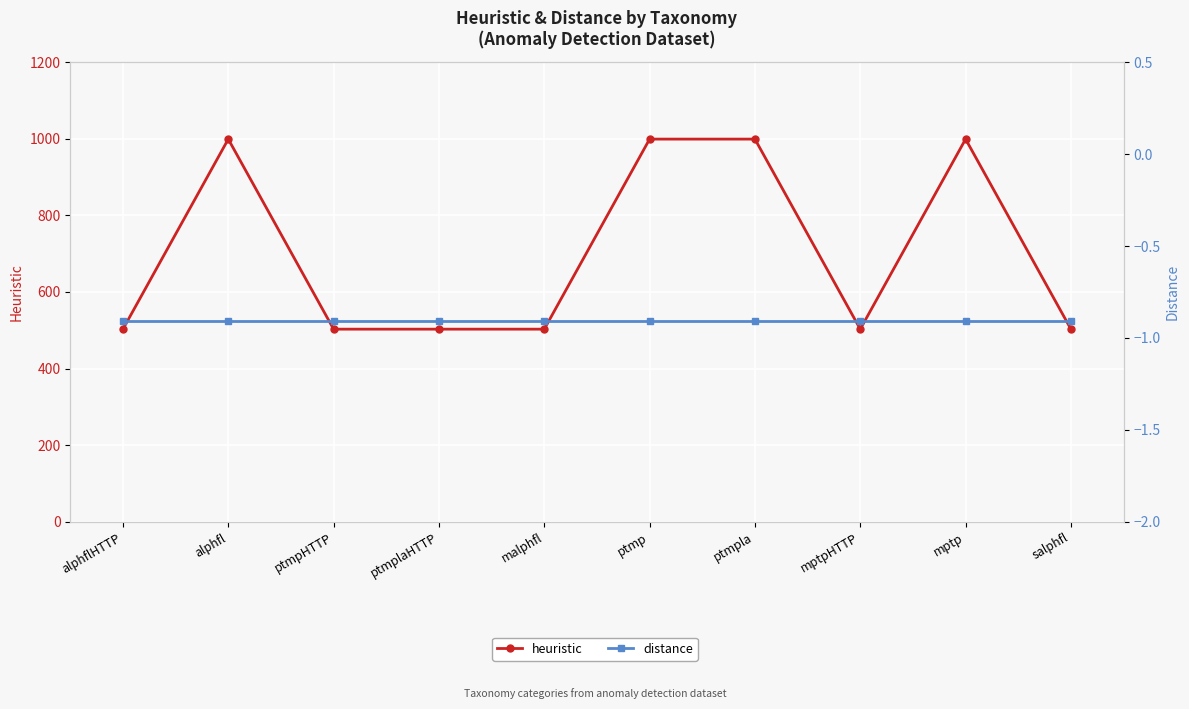

Reading right to left, what are all the values shown in this chart?

heuristic: salphfl=503.0	mptp=999.0	mptpHTTP=503.0	ptmpla=999.0	ptmp=999.0	malphfl=503.0	ptmplaHTTP=503.0	ptmpHTTP=503.0	alphfl=999.0	alphflHTTP=503.0
distance: salphfl=-0.9	mptp=-0.9	mptpHTTP=-0.9	ptmpla=-0.9	ptmp=-0.9	malphfl=-0.9	ptmplaHTTP=-0.9	ptmpHTTP=-0.9	alphfl=-0.9	alphflHTTP=-0.9